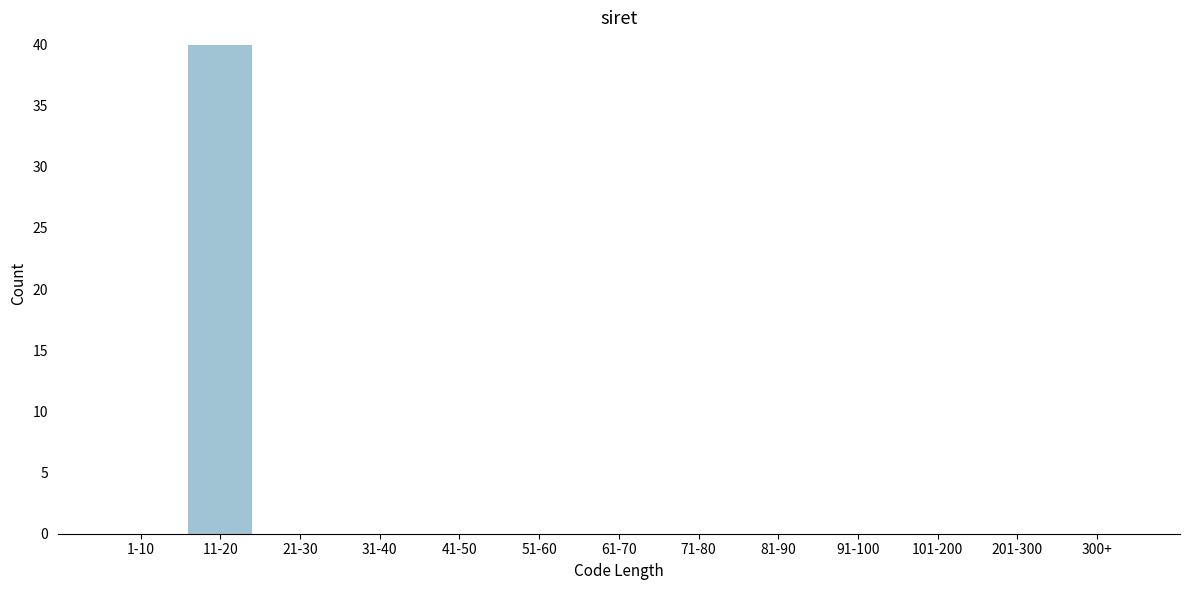

Reading left to right, what are all the values shown in this chart?

1-10=0	11-20=40	21-30=0	31-40=0	41-50=0	51-60=0	61-70=0	71-80=0	81-90=0	91-100=0	101-200=0	201-300=0	300+=0